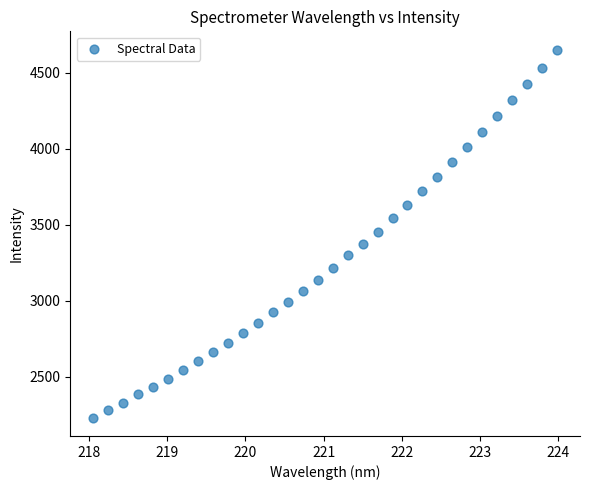

What is the range of X values (max minus min)?

5.9